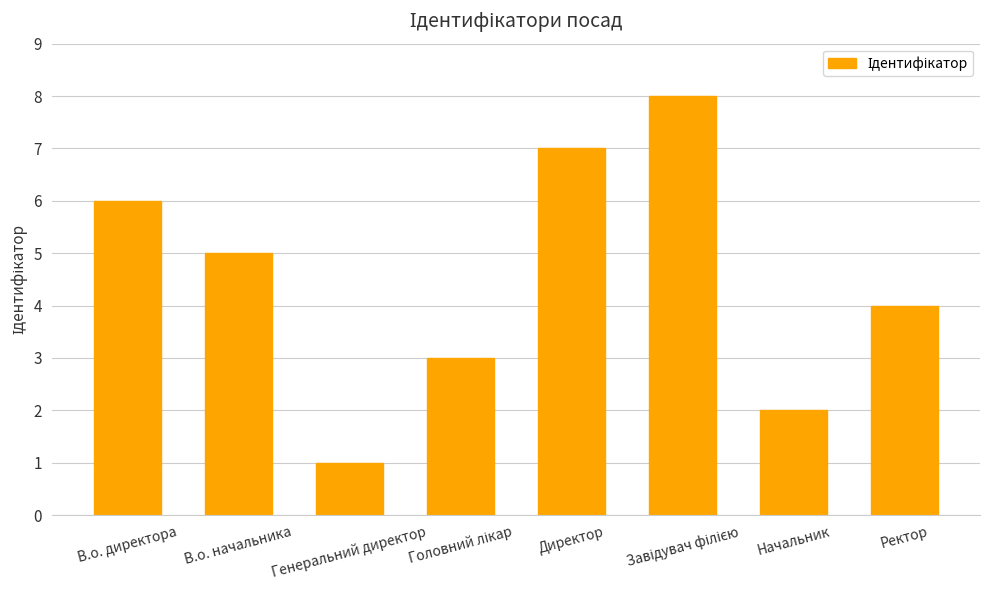

What is the maximum value shown in the chart?

8